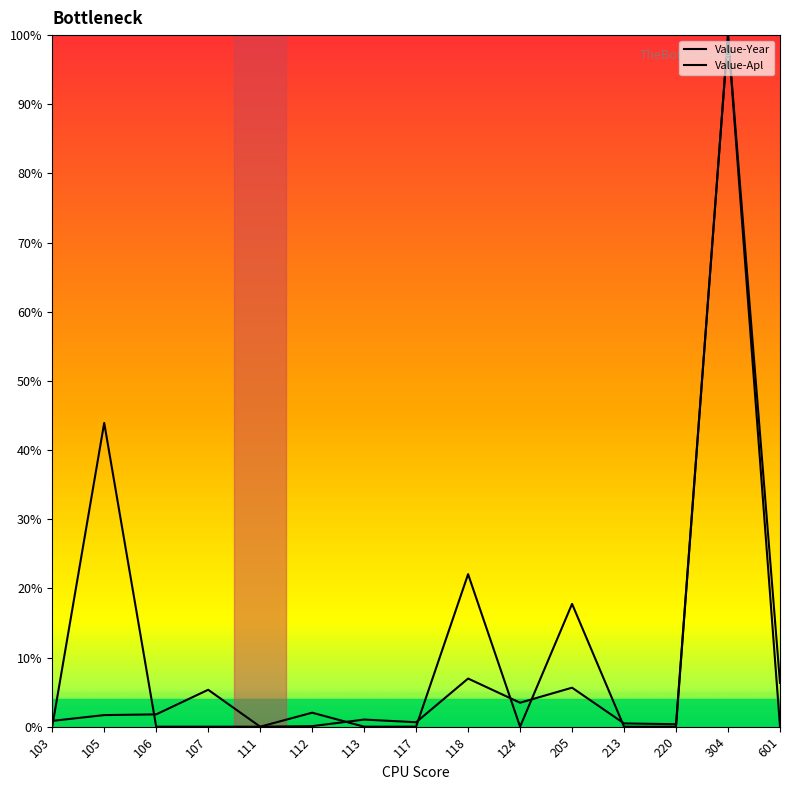

Is this an area chart (filled region under the line)?

No